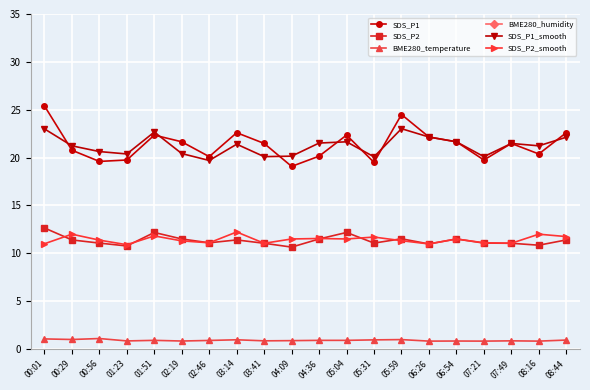

Is this an area chart (filled region under the line)?

No